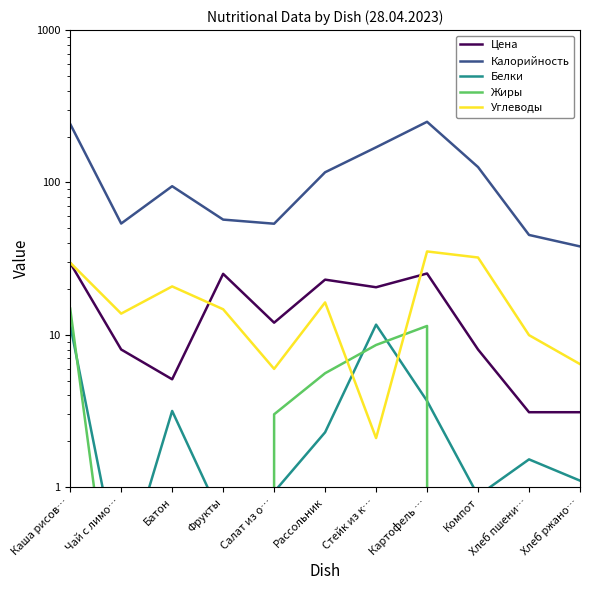

What is the spread (max minus min) of values at Фрукты?

57.0